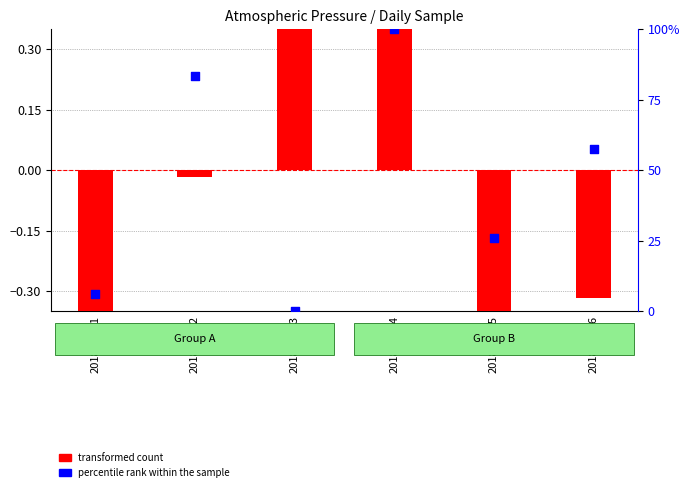

What is the total value across all series at 2018-02-05?

24.8